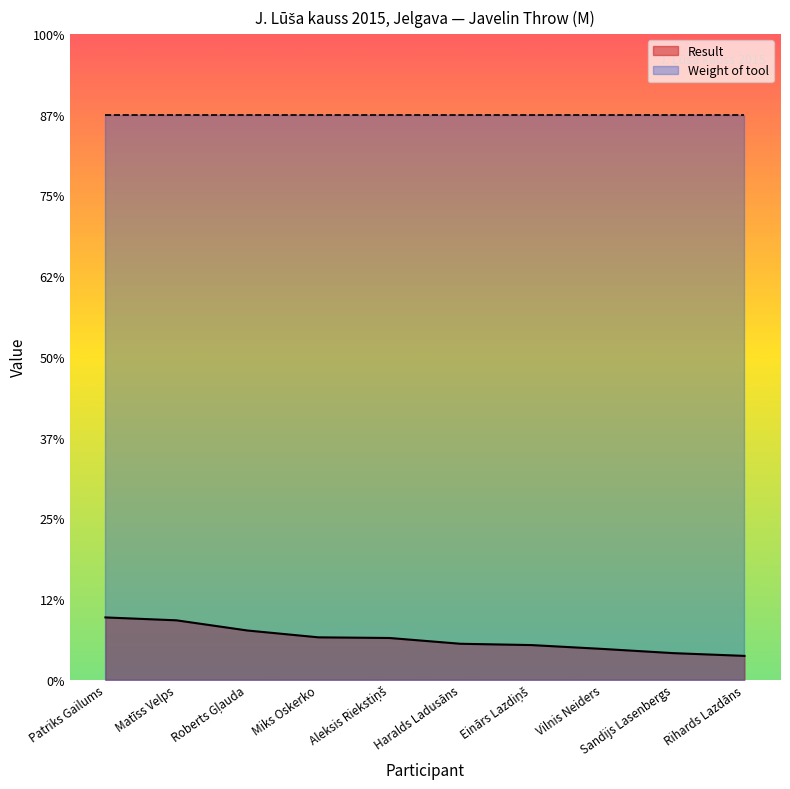

Where does the data first go above 51?

Patriks Gailums